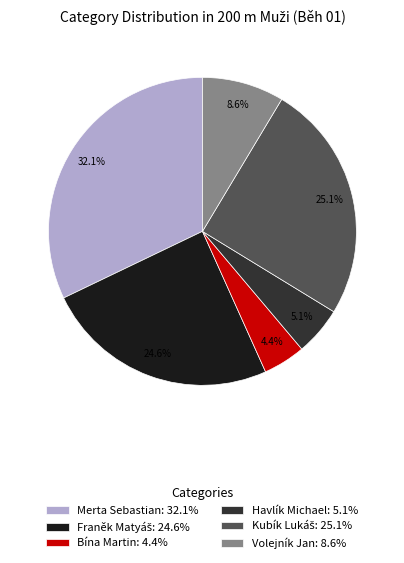

How many slices are in this pie chart?

6